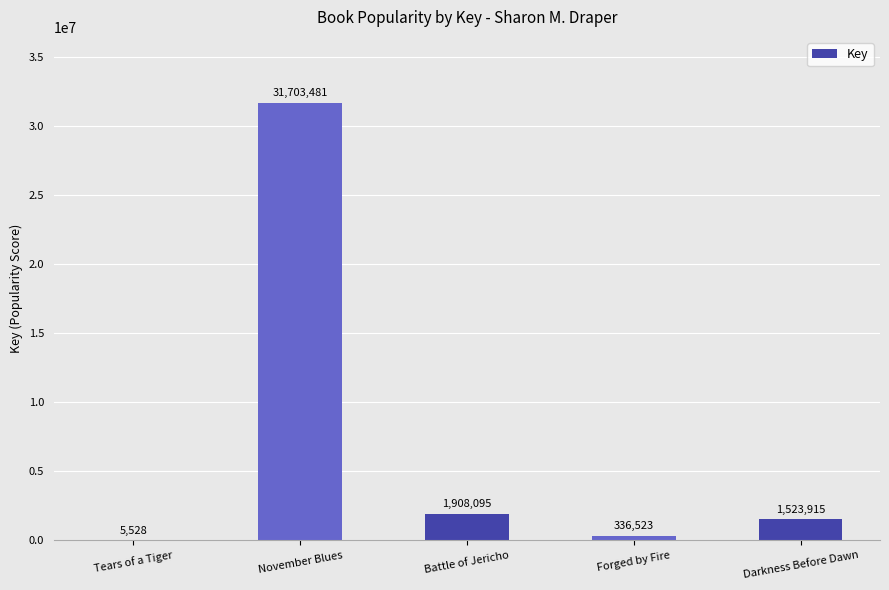

The chart shows a value of 31703481 at November Blues. True or false?

True